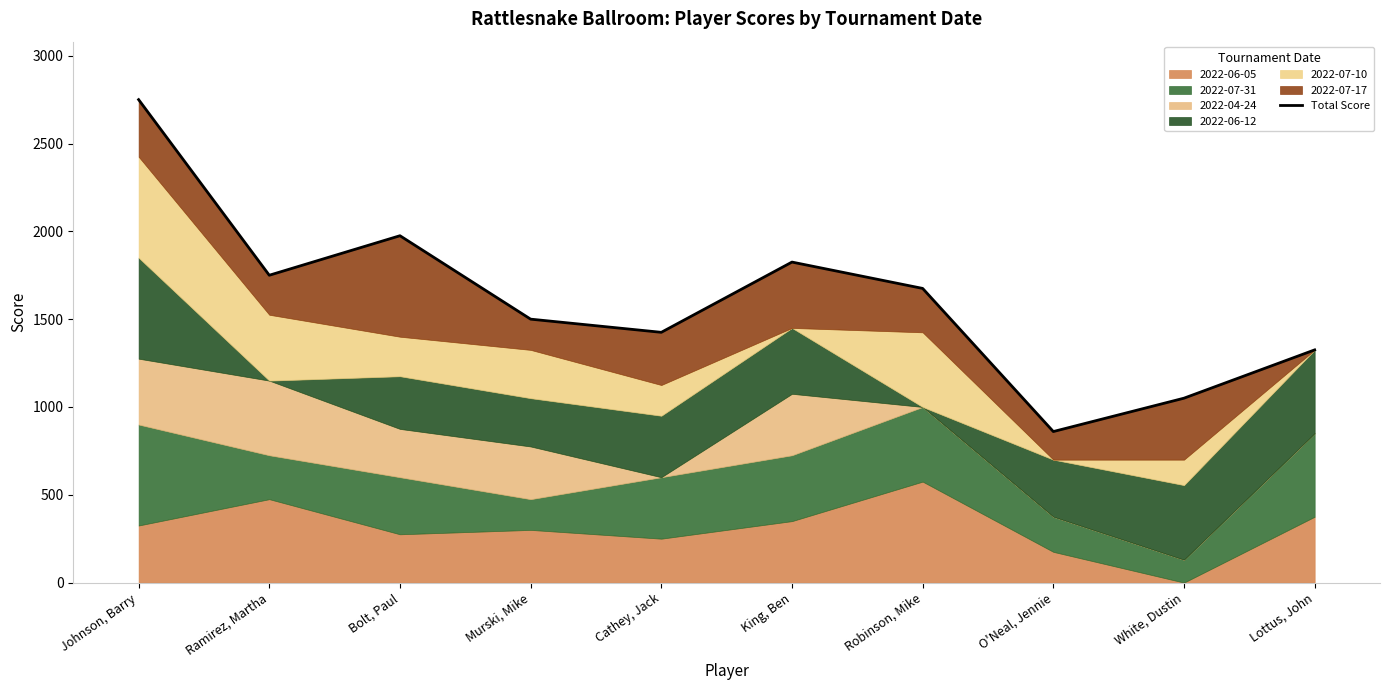

Does the chart display data point markers on the line(s)?

No